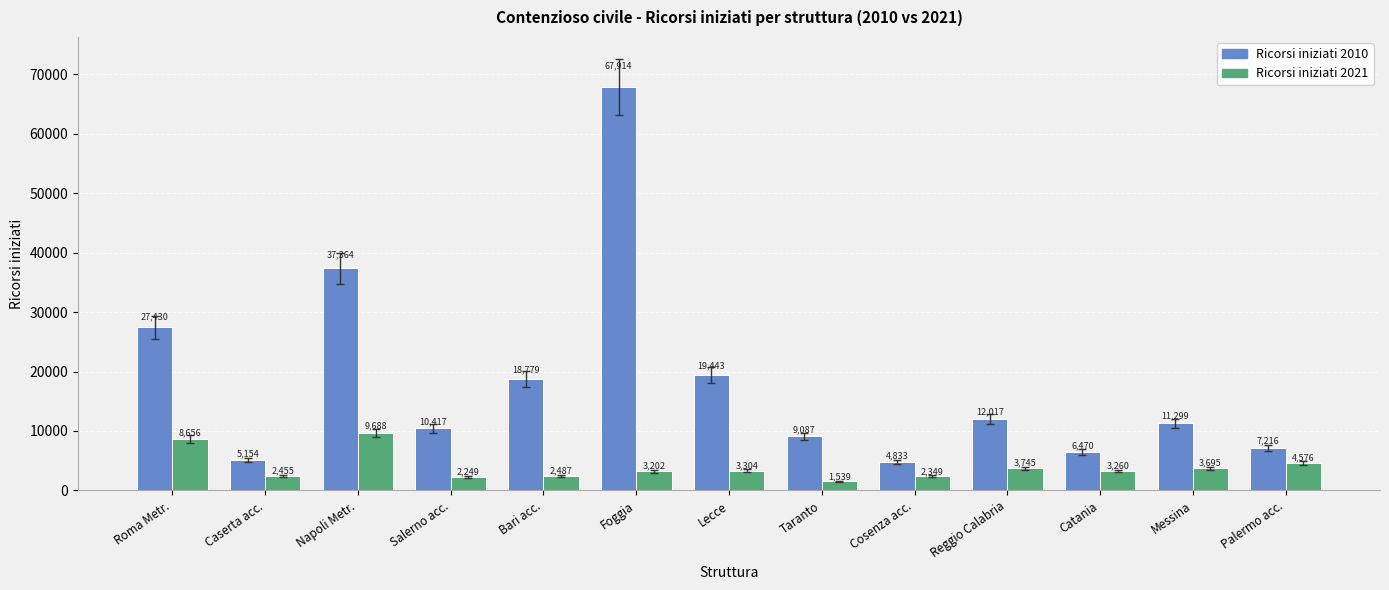

What is the spread (max minus min) of values at Catania?

3210